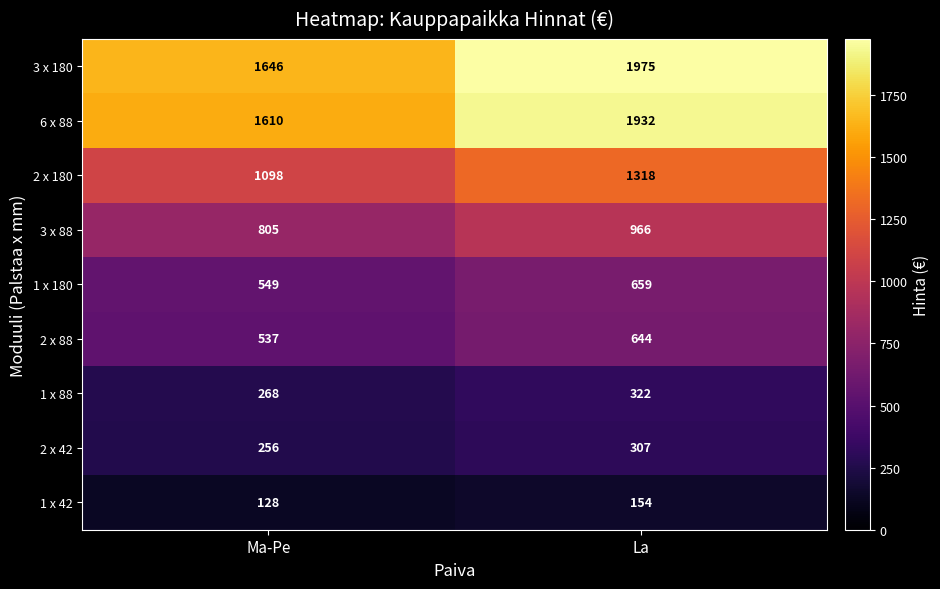

Reading left to right, extract all data points from this chart.

3 x 180: Ma-Pe=1646	La=1975
6 x 88: Ma-Pe=1610	La=1932
2 x 180: Ma-Pe=1098	La=1318
3 x 88: Ma-Pe=805	La=966
1 x 180: Ma-Pe=549	La=659
2 x 88: Ma-Pe=537	La=644
1 x 88: Ma-Pe=268	La=322
2 x 42: Ma-Pe=256	La=307
1 x 42: Ma-Pe=128	La=154